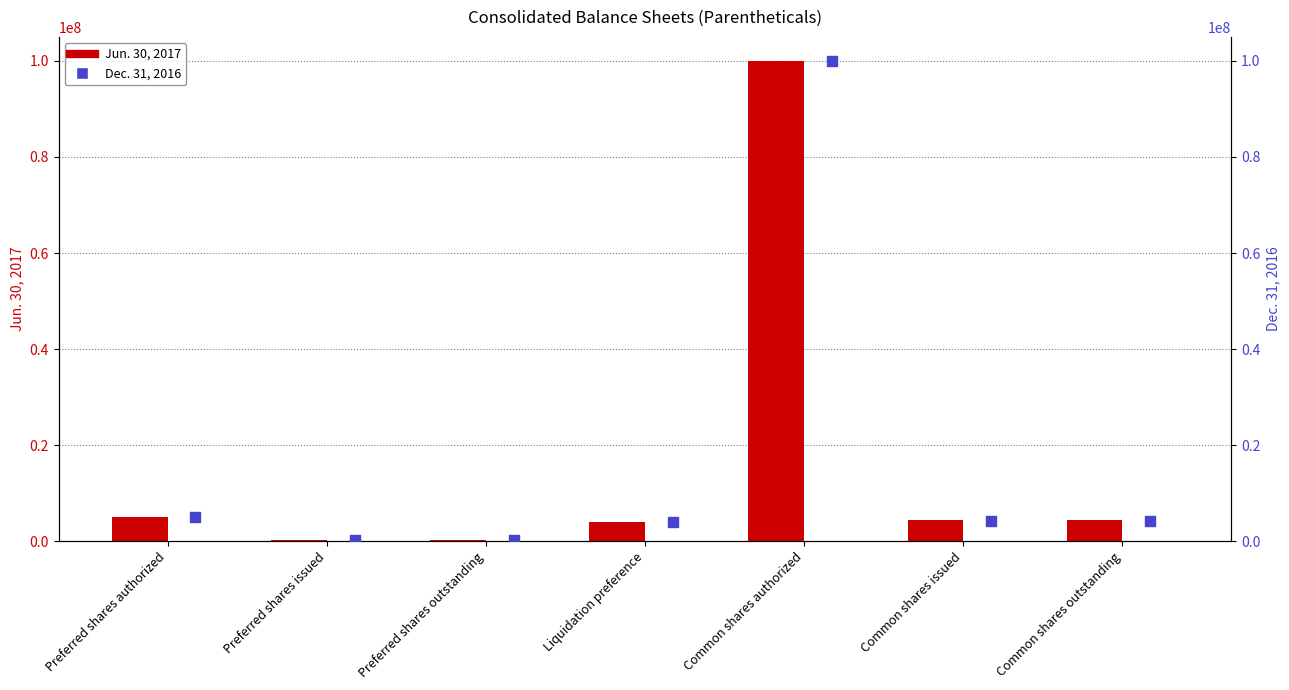

What is the total value across all series at Common shares authorized?

200000000